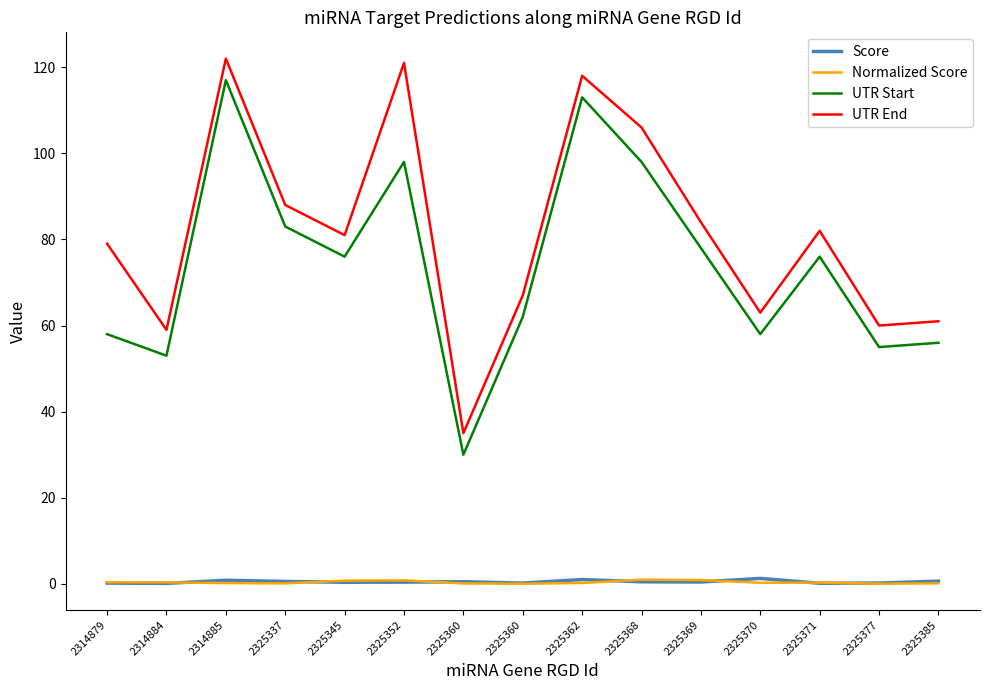

How many lines are shown in the chart?

4